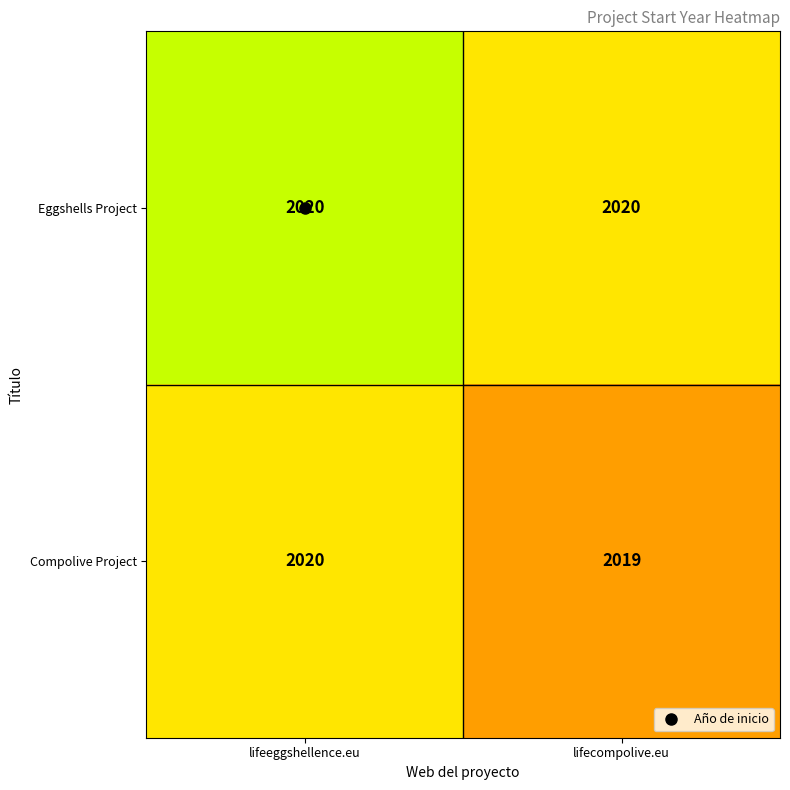

Which series has the widest spread of values?

Compolive Project